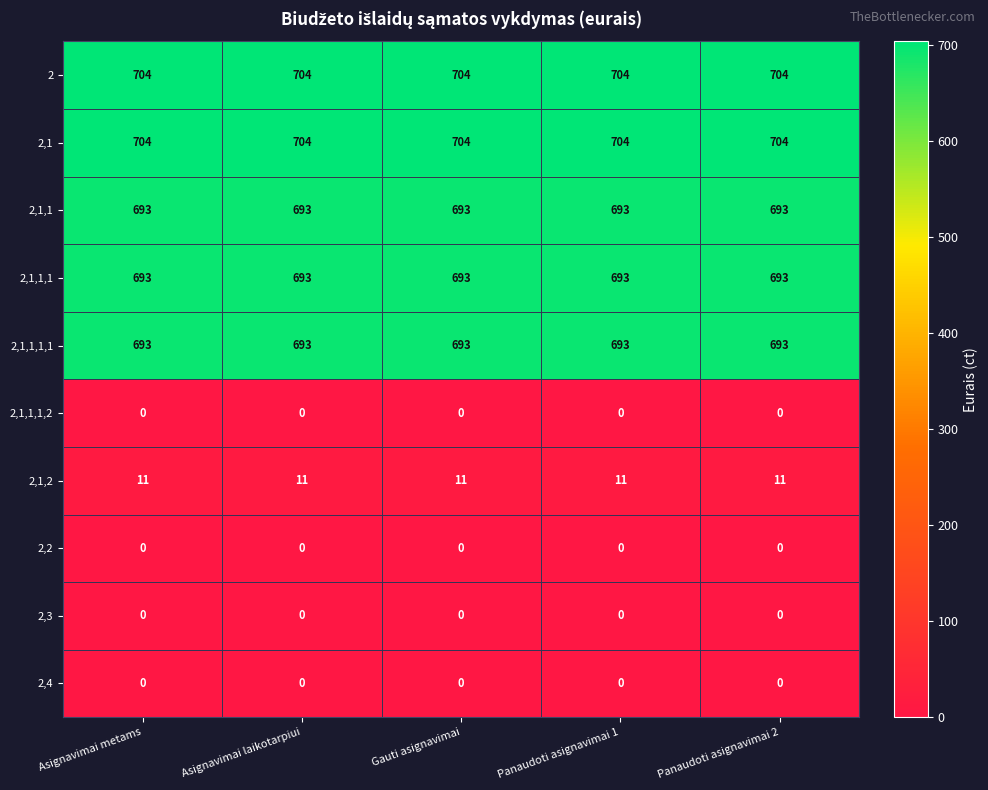

What is the total value across all series at Gauti asignavimai?

3498